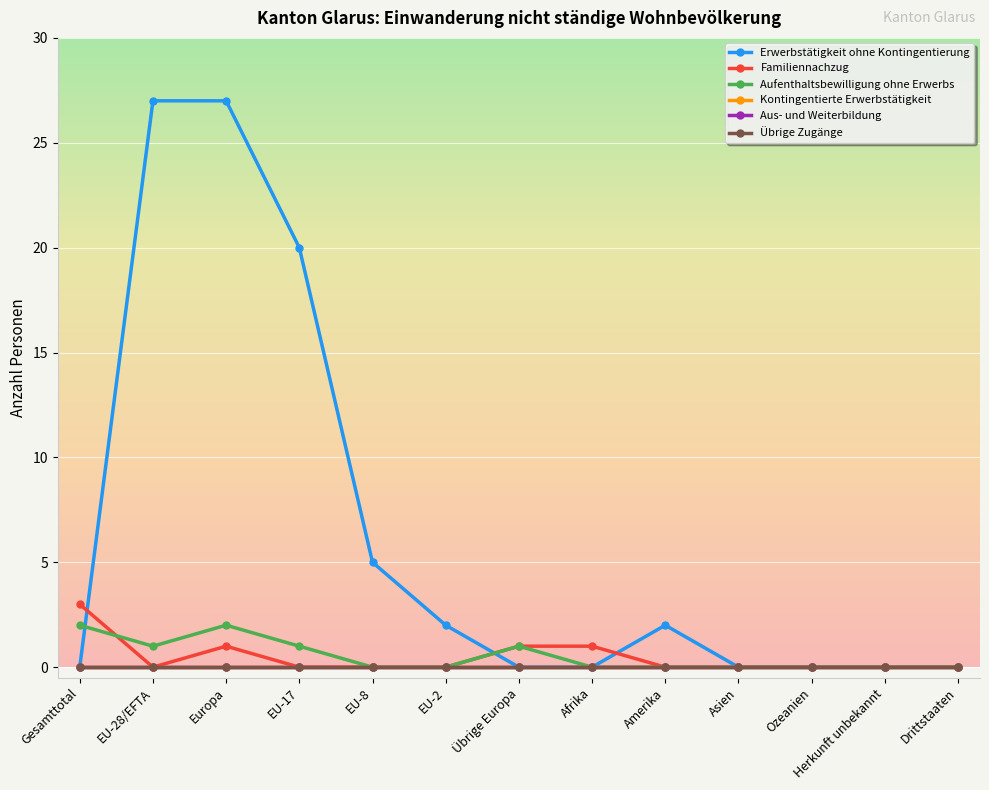

What is the label of the 8th point from the left?

Afrika